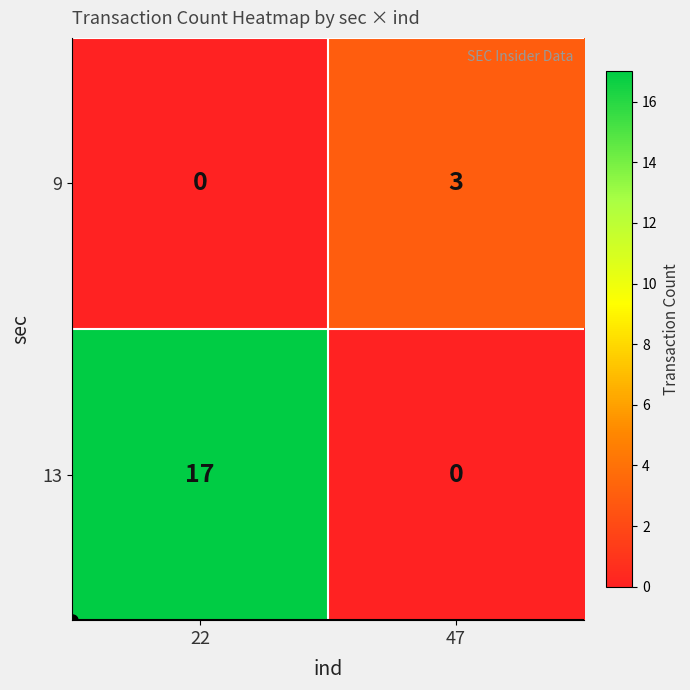

What is the difference between the highest and lowest values at 47?

3